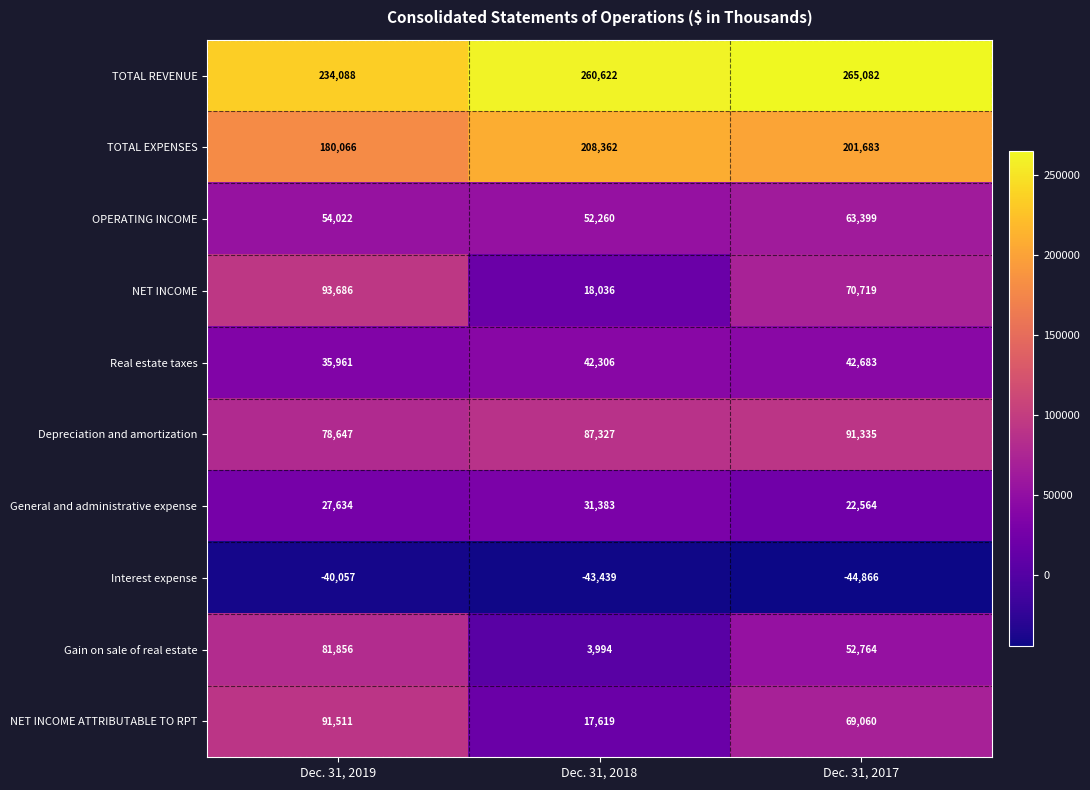

What value does the NET INCOME ATTRIBUTABLE TO RPT series have at Dec. 31, 2019, to the nearest 100?

91500